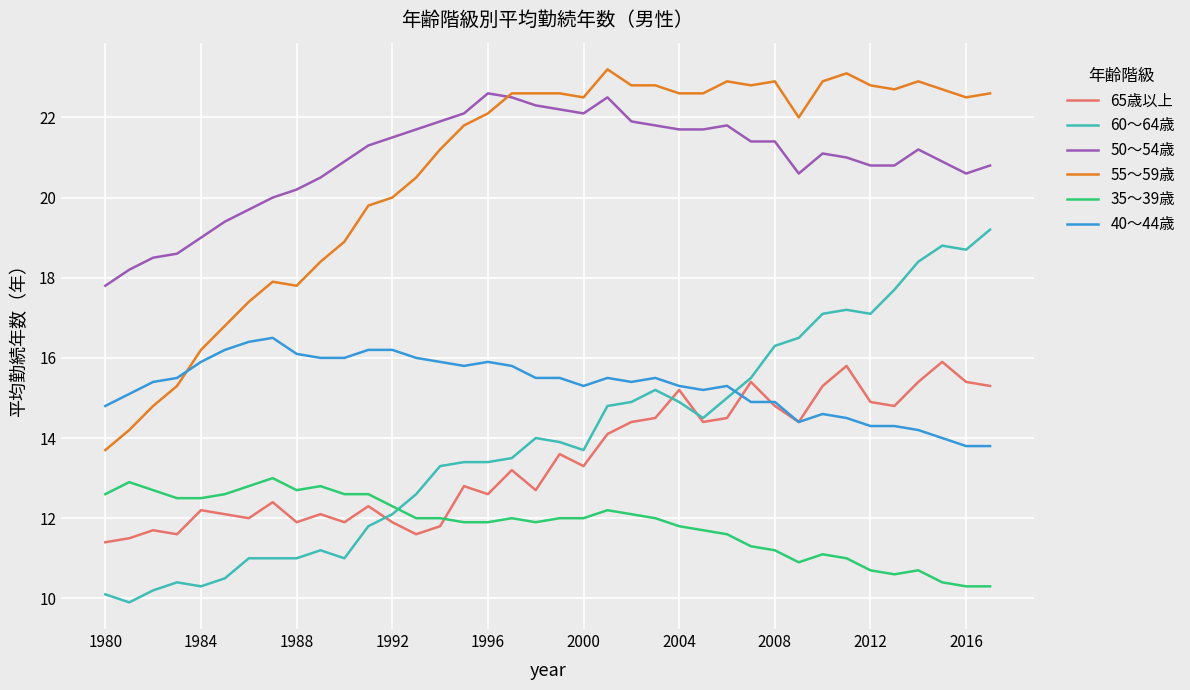

How many series are shown in this chart?

6